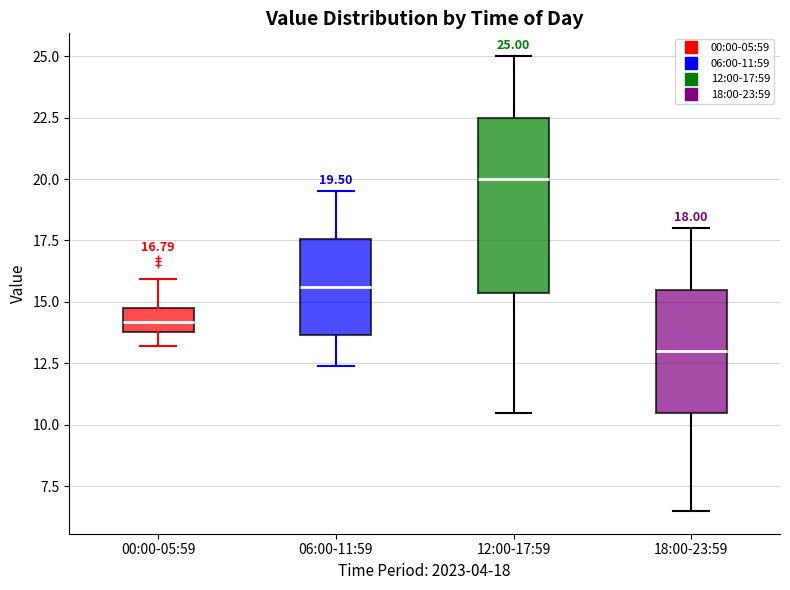

Comparing the boxes themselves (not the whiskers), which one is the tallest?

12:00-17:59